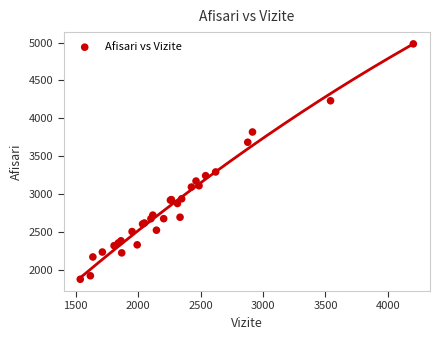

What Y value in the scatter plot is closest to 3430?

3293